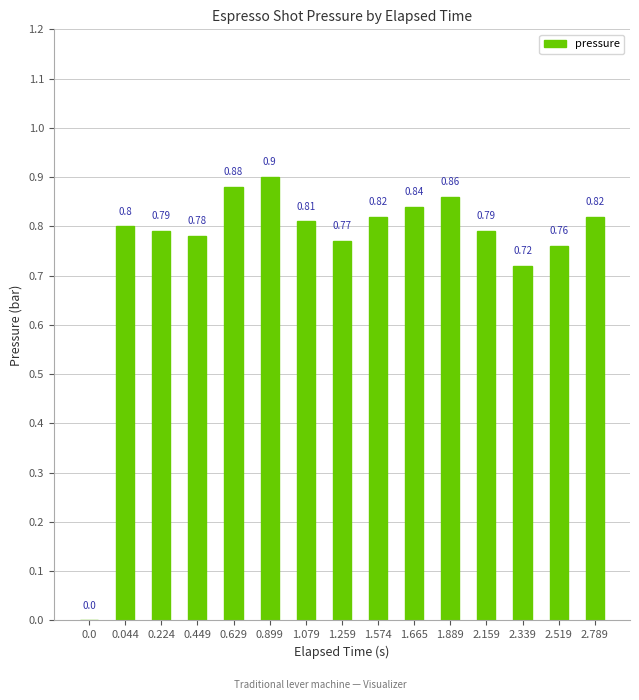

Which has a higher value, 2.789 or 1.259?

2.789